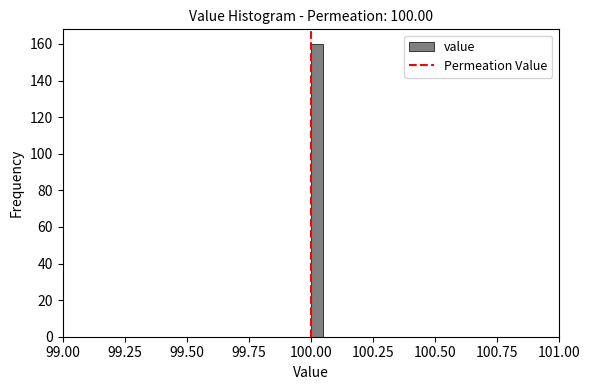

Read against the x-axis, roughly where is the centre of the tallest bar?

100.05